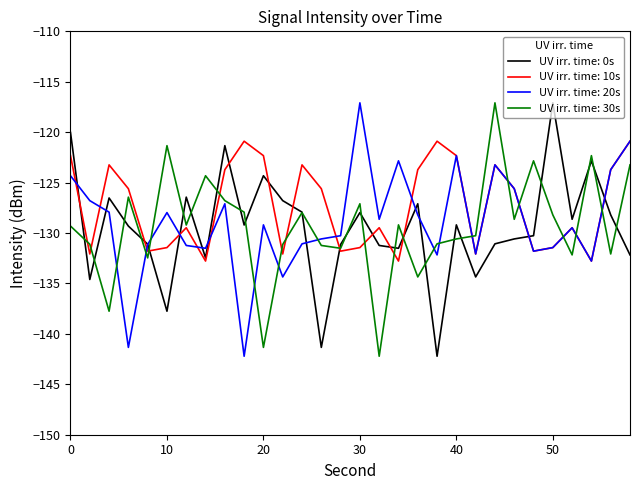

What is the lowest value of the UV irr. time: 30s series?

-142.2